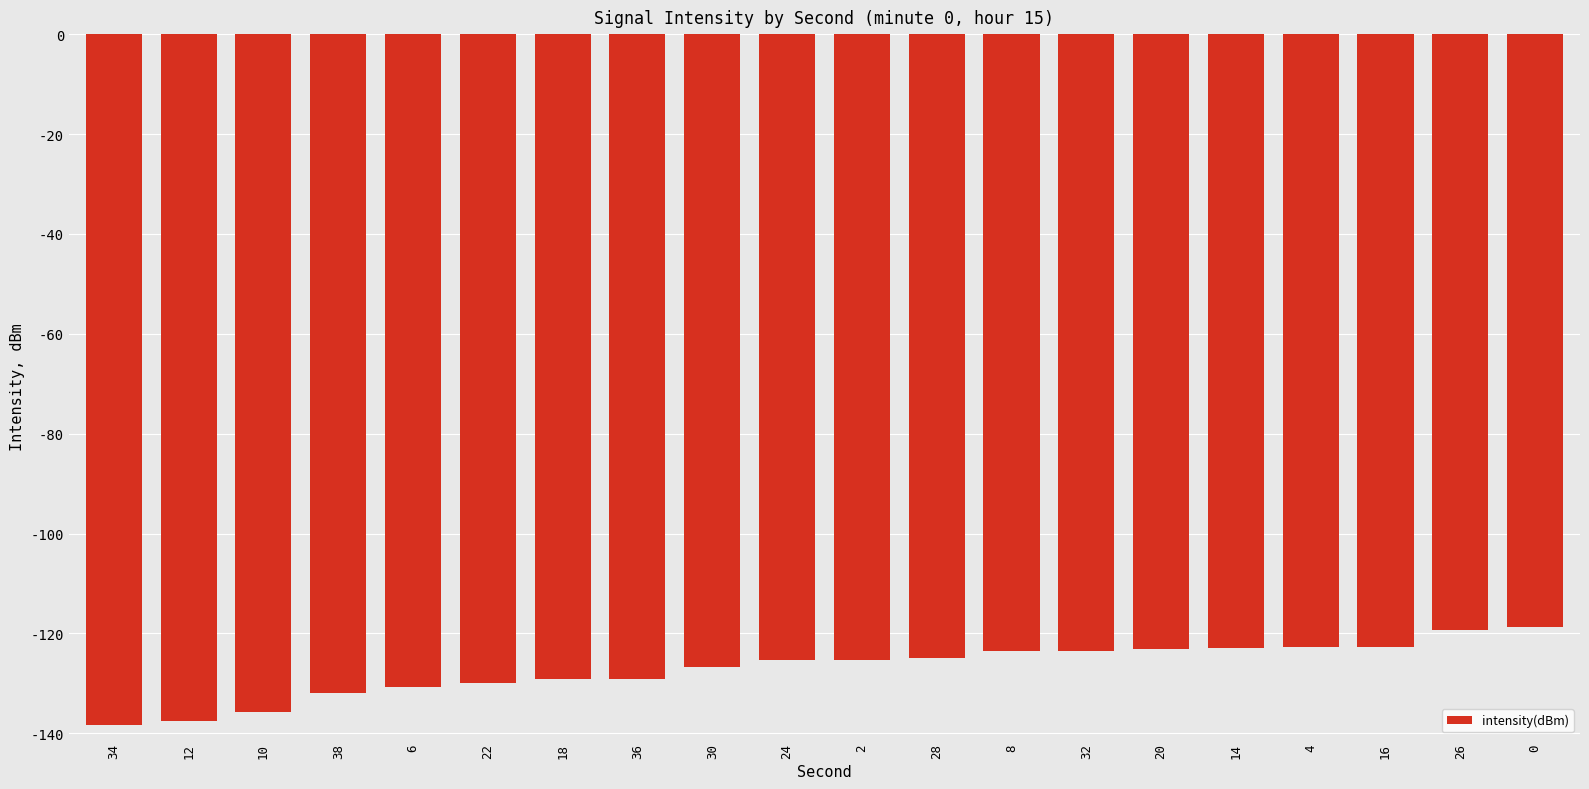

What is the difference between the second highest and second lowest values?

18.2